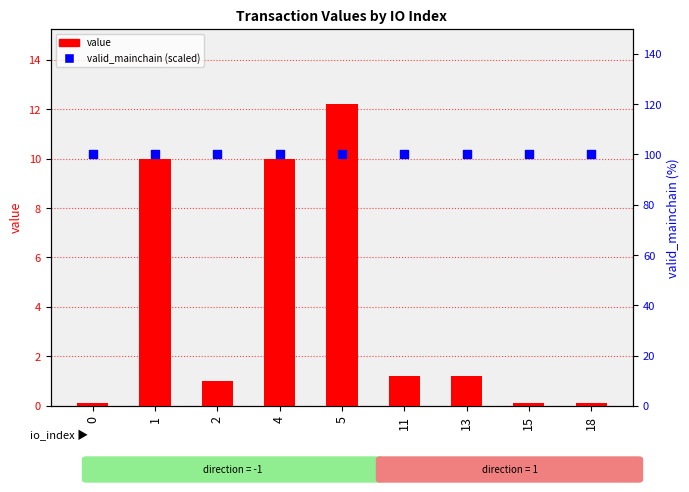

What are all the series names shown in the legend?

value, valid_mainchain (scaled)